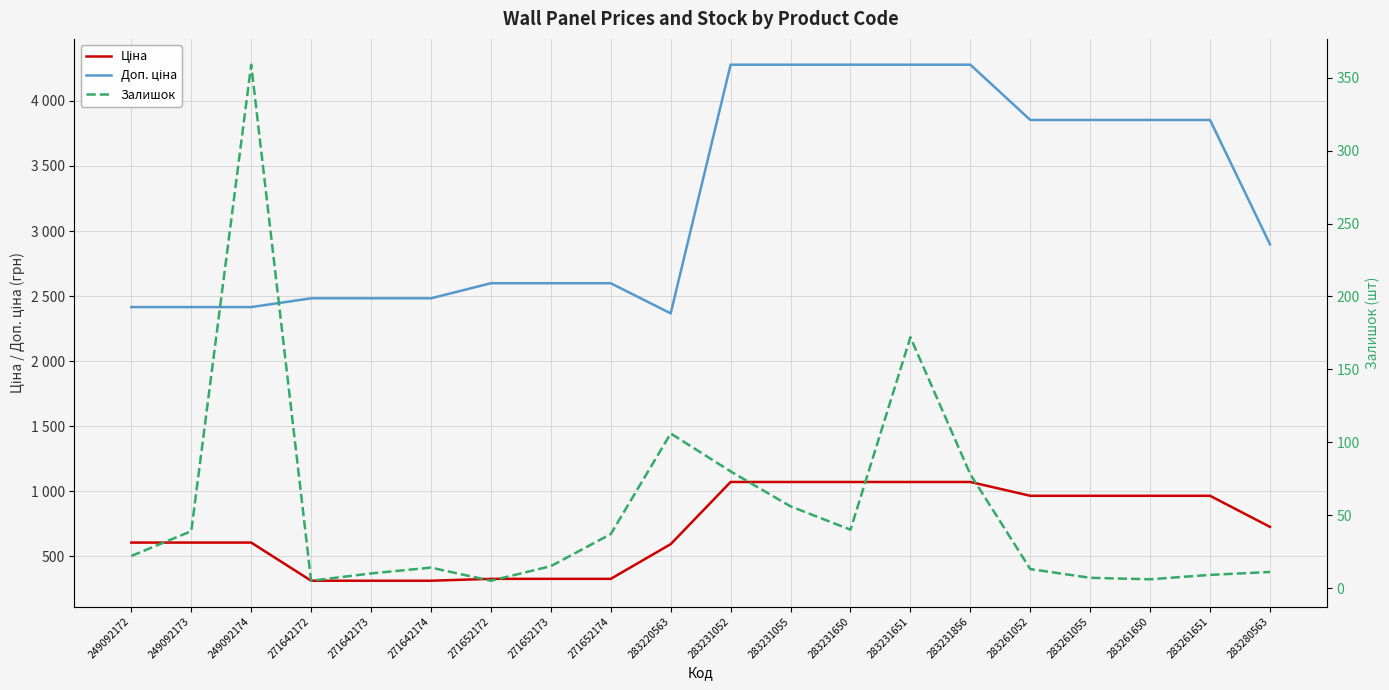

Which category has the highest value across all series?

283231052